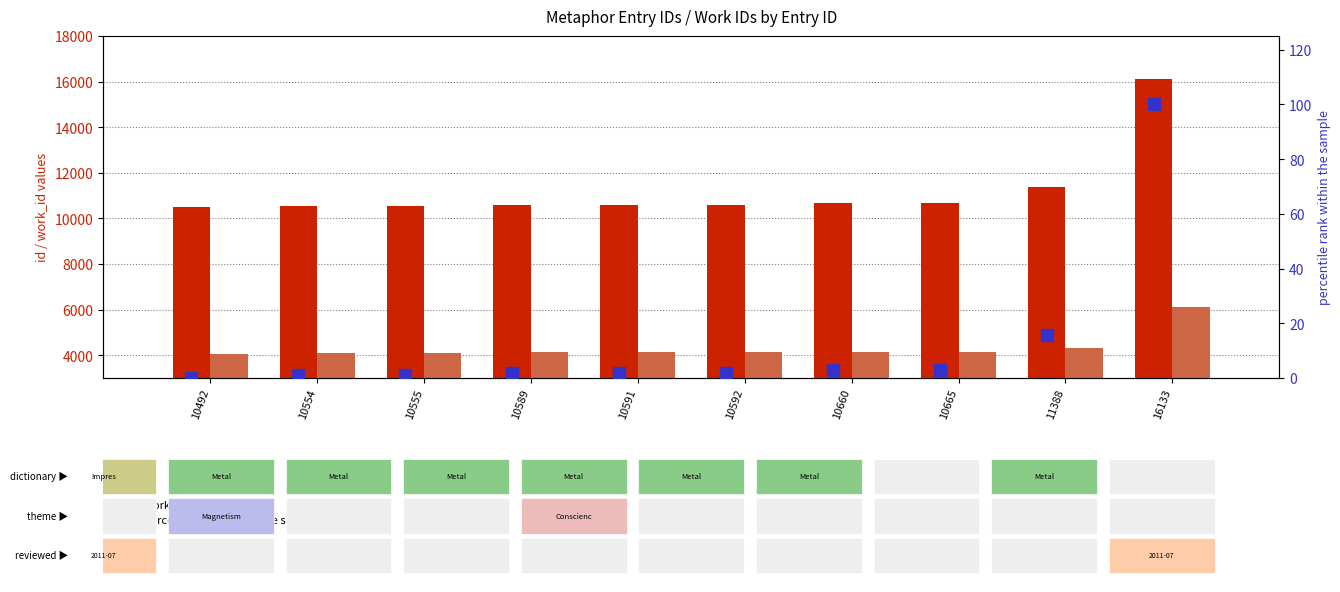

At which category is the sum across all series the highest?

16133